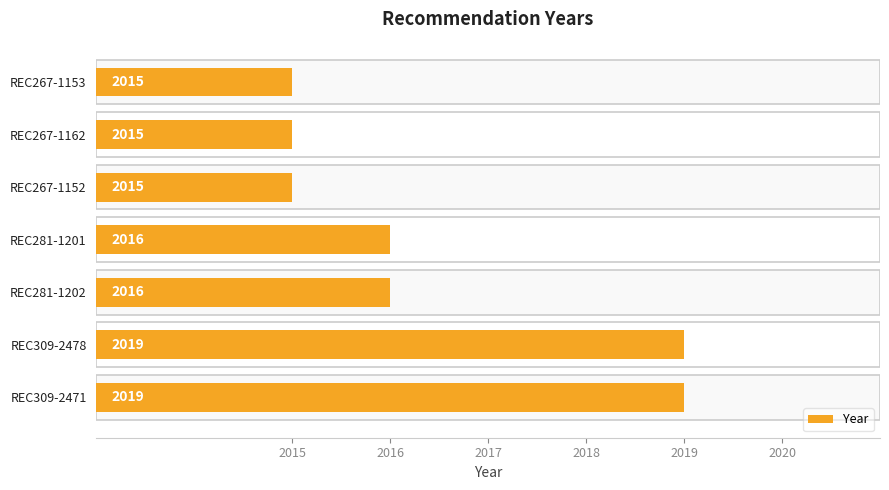

How many categories are shown in the chart?

7